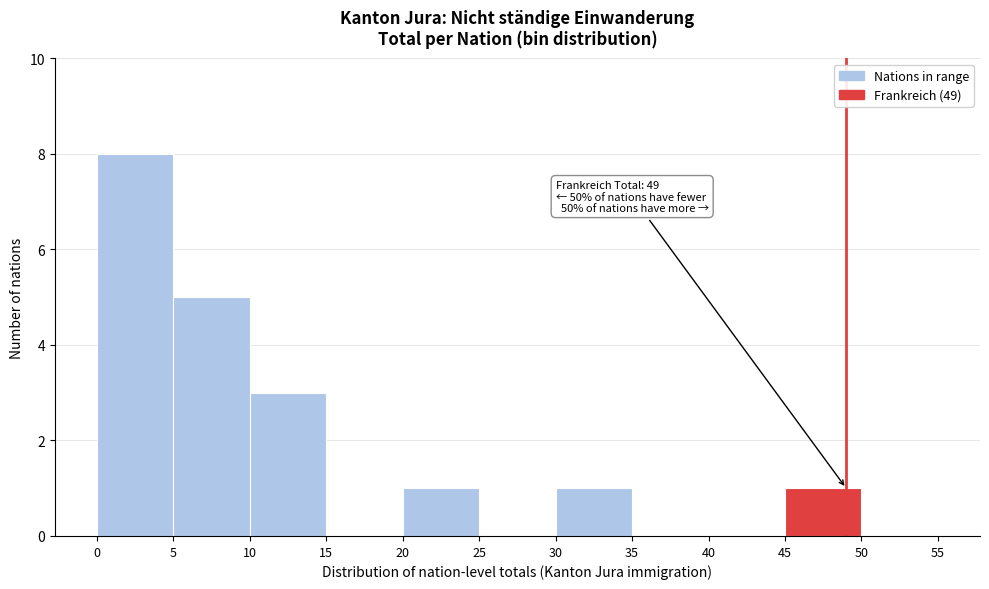

Over which range of the x-axis is the bar tallest?

0 to 5